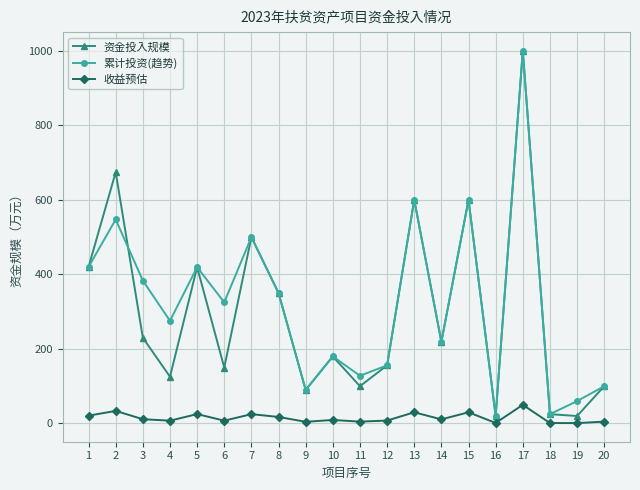

Is the value of 资金投入规模 at 6 greater than the value of 累计投资(趋势) at 13?

No